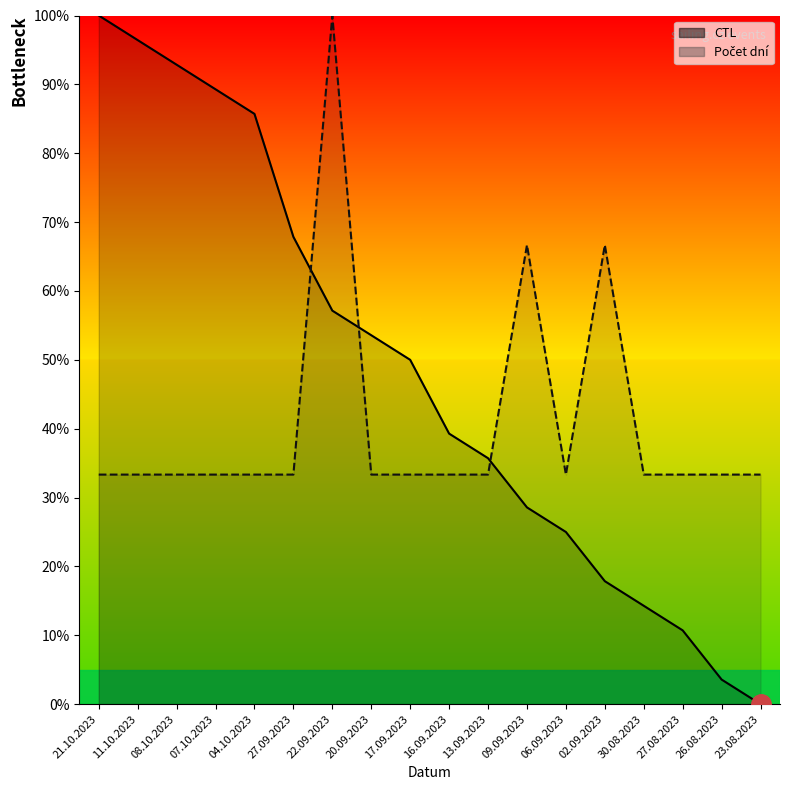

What is the spread (max minus min) of values at 04.10.2023?

52.4